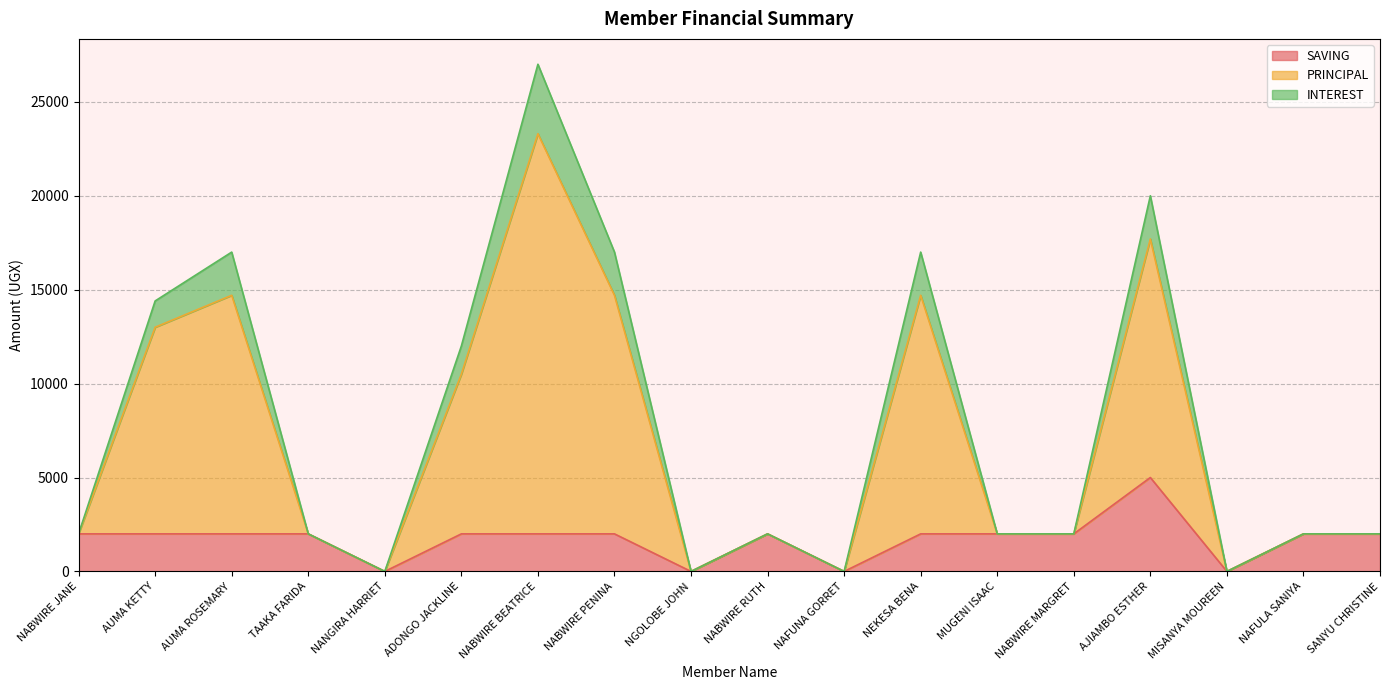

What is the label of the 5th point from the right?

NABWIRE MARGRET